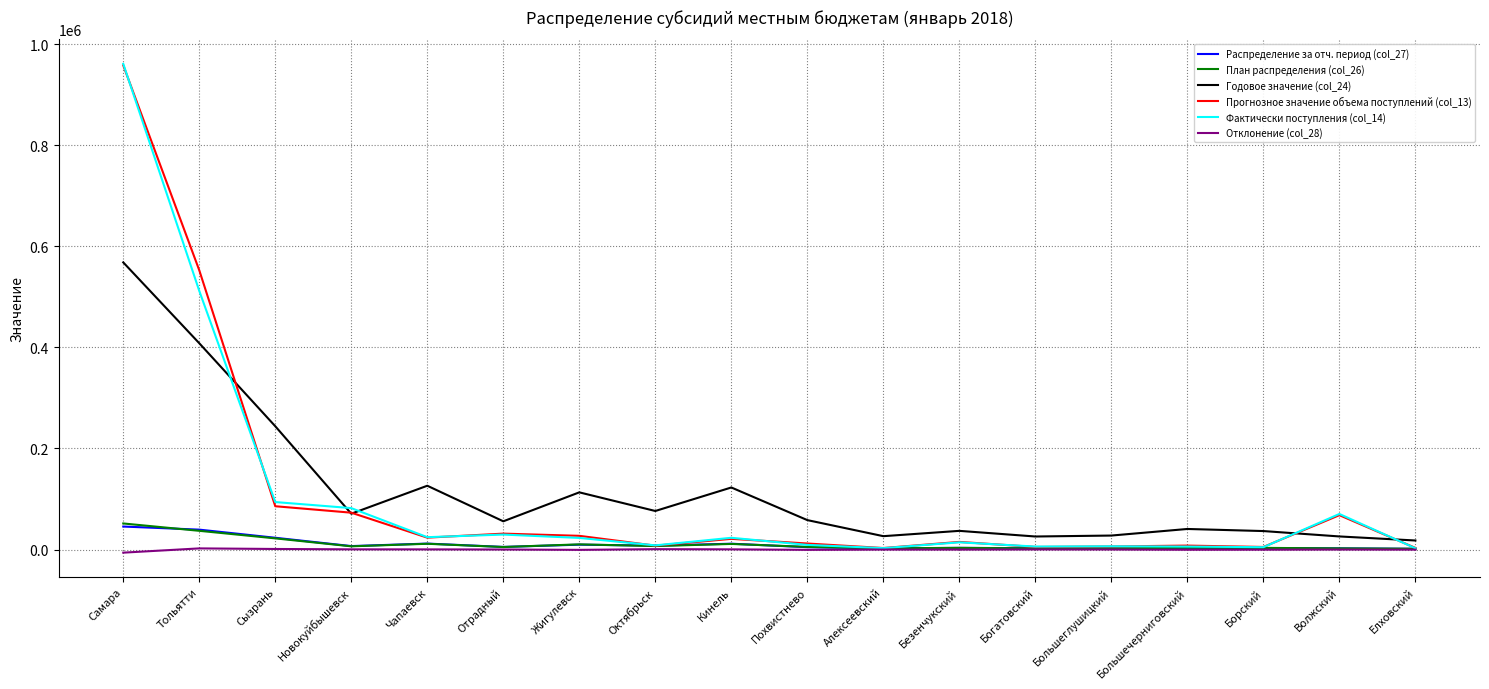

At which category does the chart reach its peak across all series?

Самара